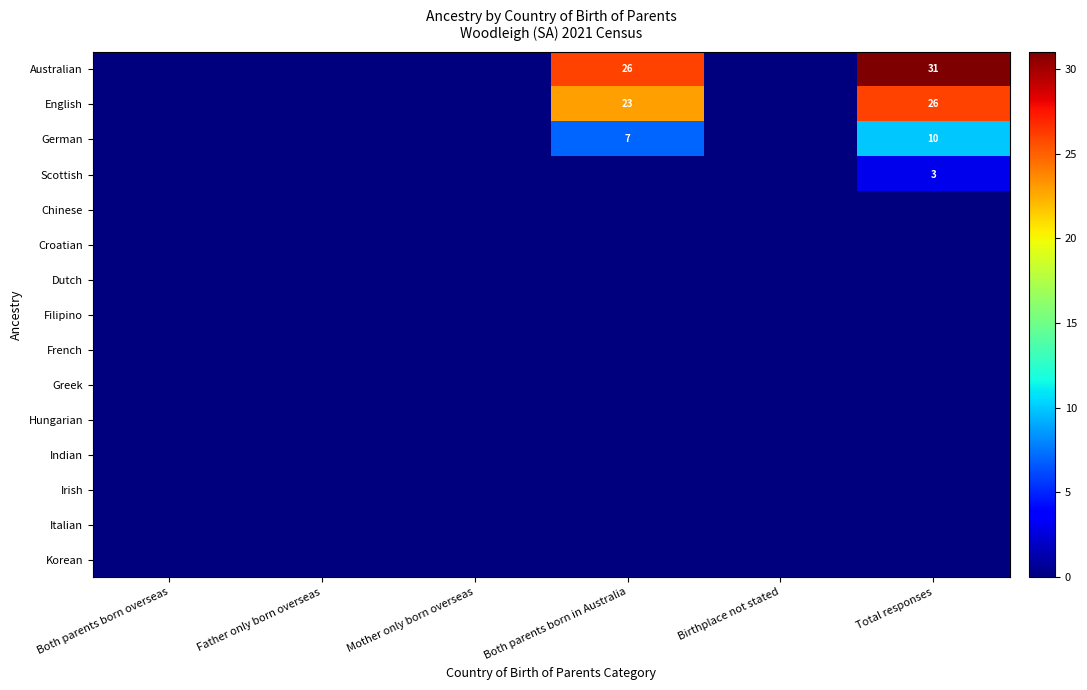

Which series has the widest spread of values?

Australian